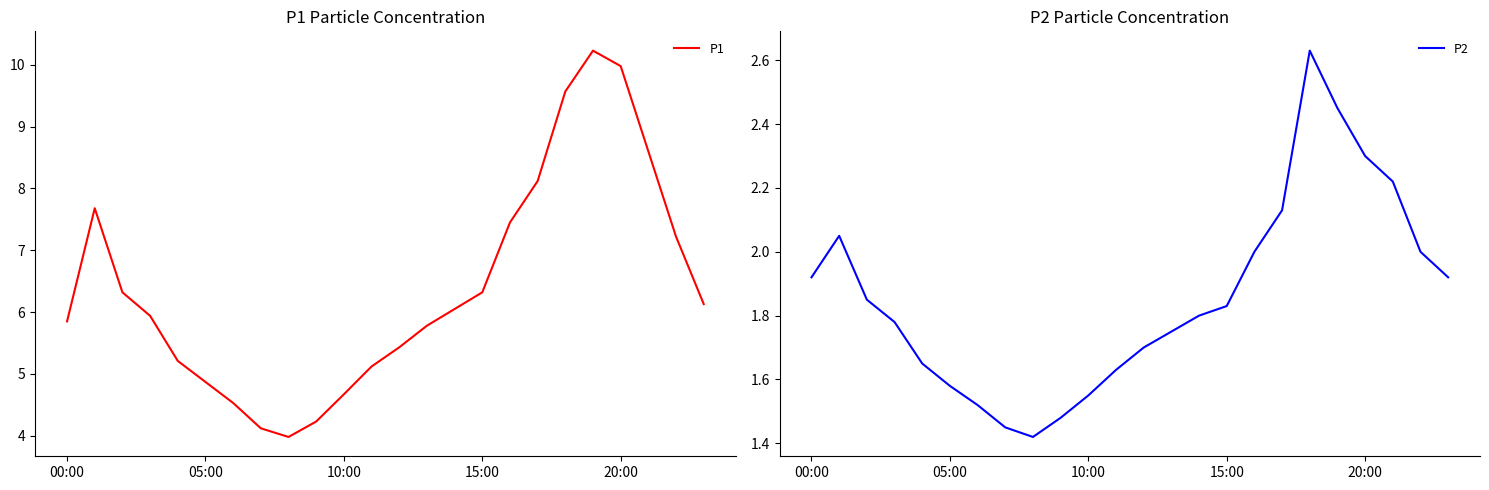

In P2, how many points are lower than both neighbors (excluding endpoints)?

1